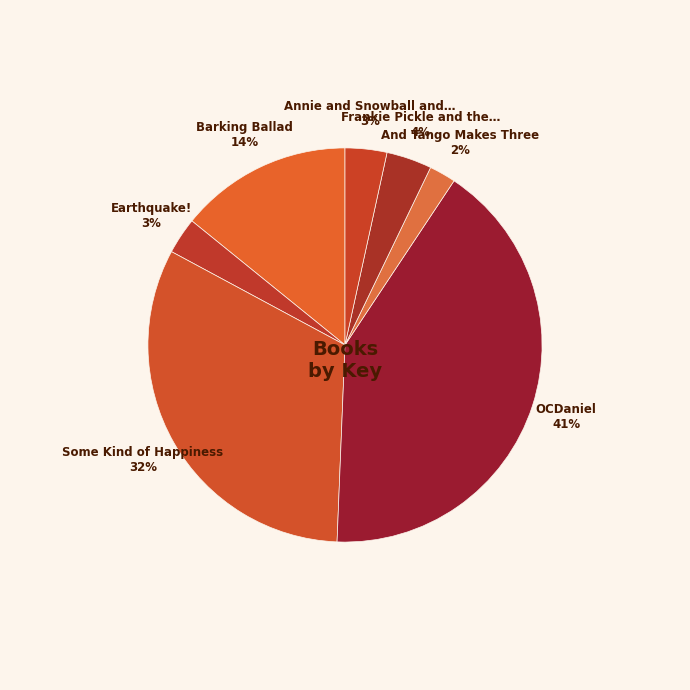

How many slices are in this pie chart?

7